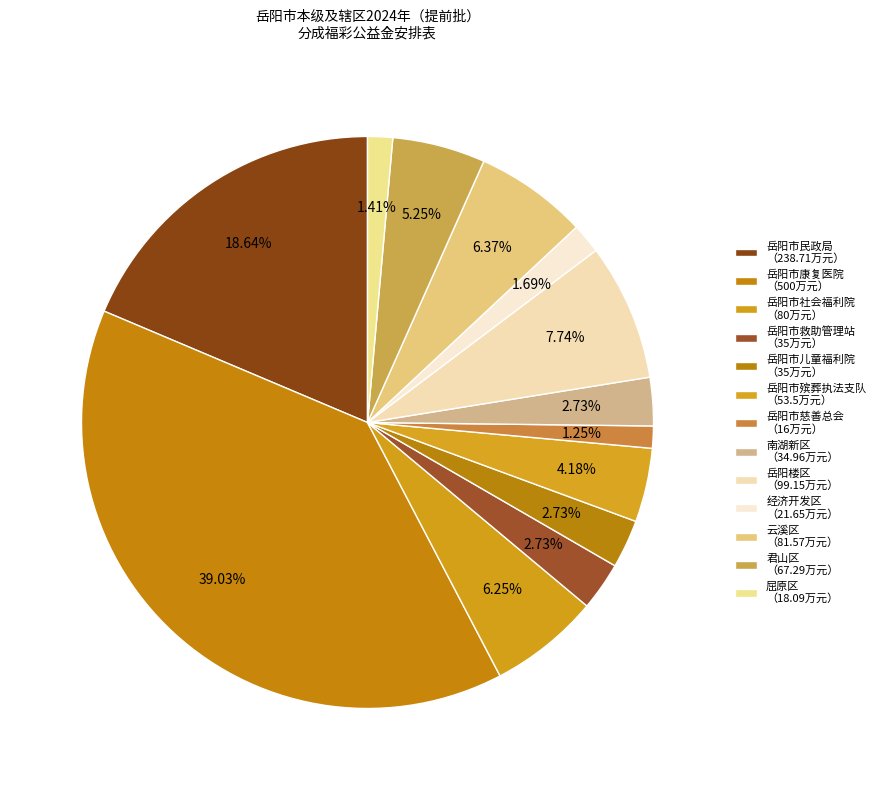

Count the number of slices in the pie.

13